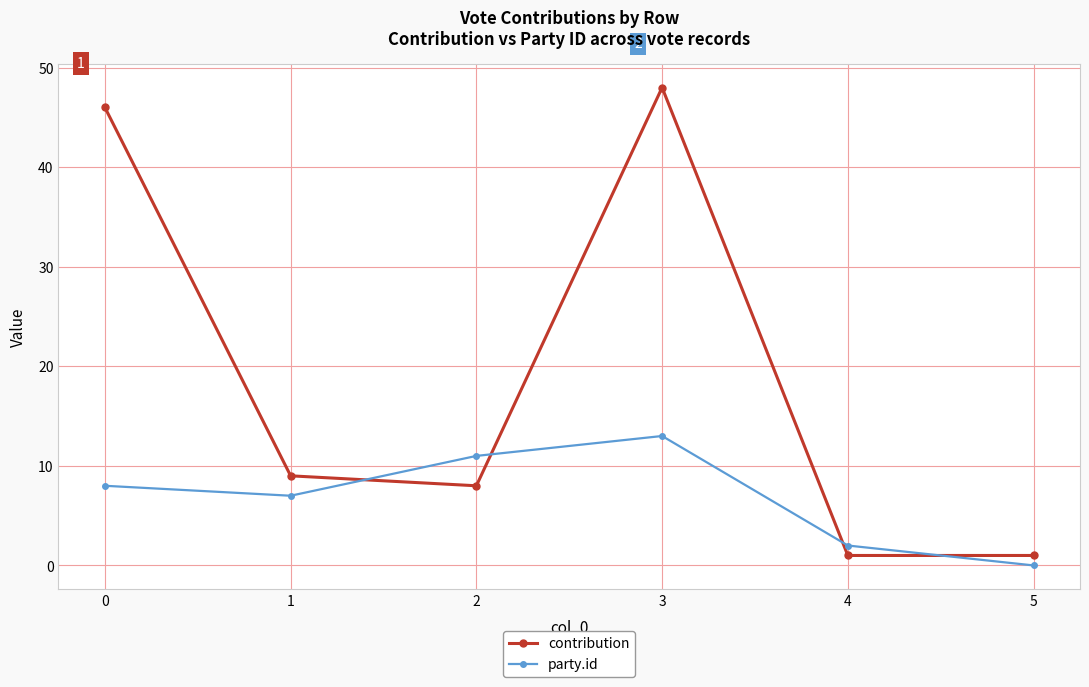

How many intersections are there between party.id and contribution?

4